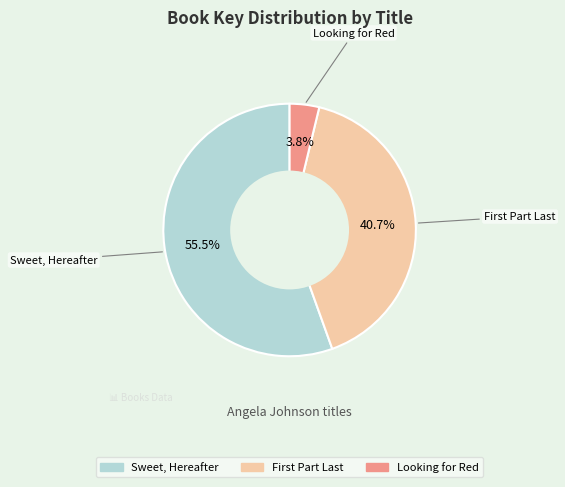

Count the number of slices in the pie.

3